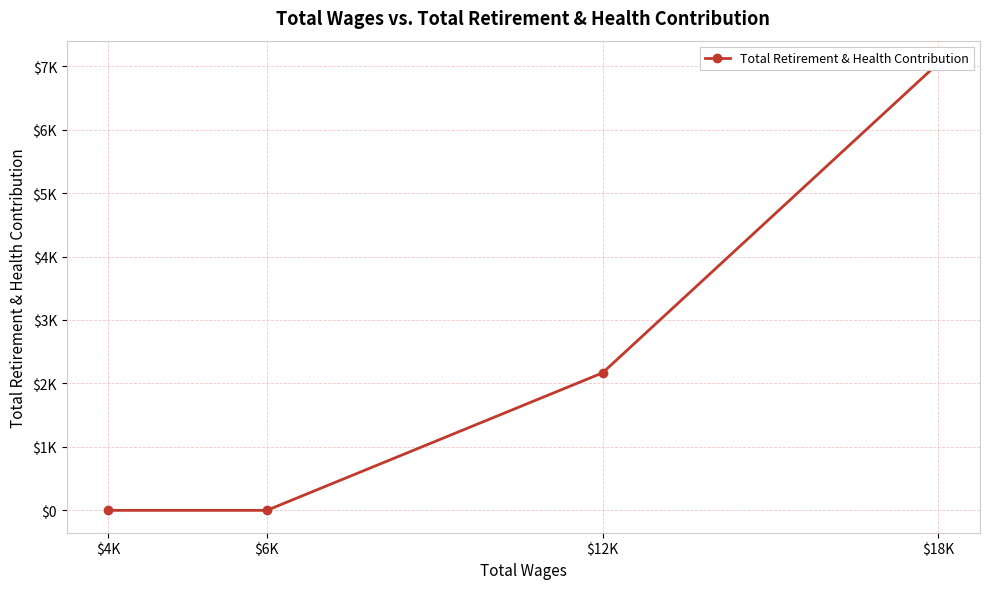

Count the values in the range 0 to 7049.

4